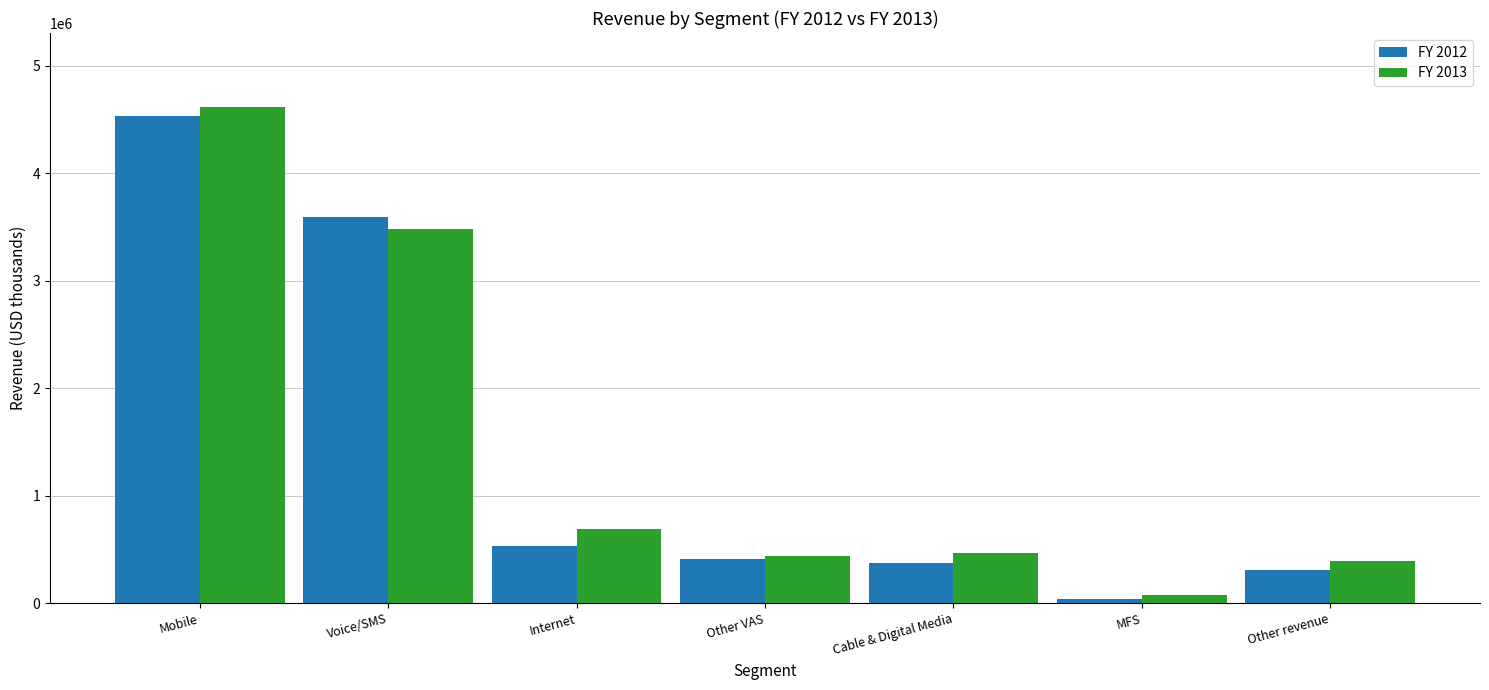

List the series in order of their overall mean, lowest first.

FY 2012, FY 2013